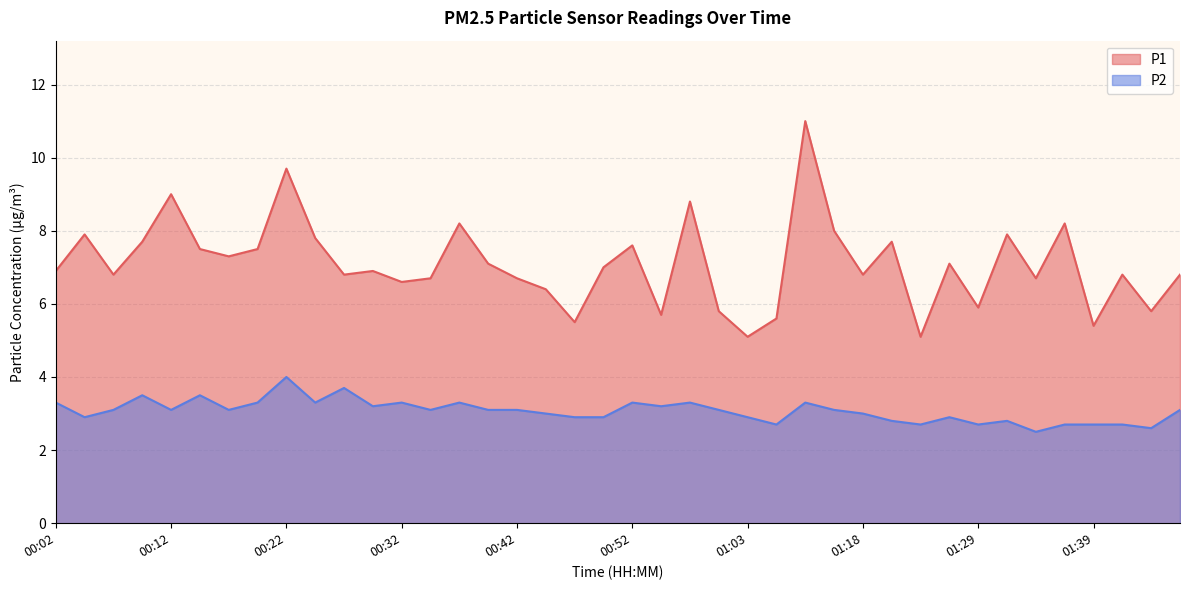

What is the approximate value of P2 at 01:37?

2.7